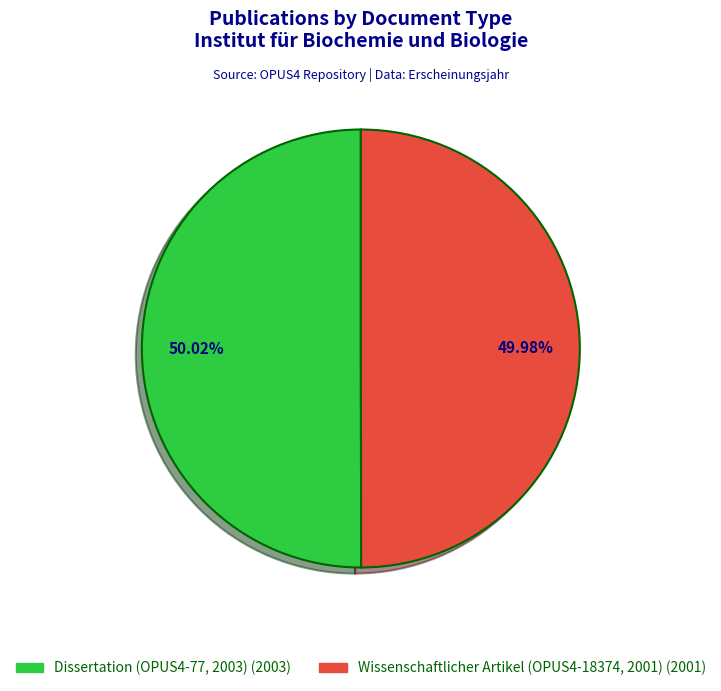

To the nearest percent, what percentage of the pie is Dissertation (OPUS4-77, 2003)?

50%